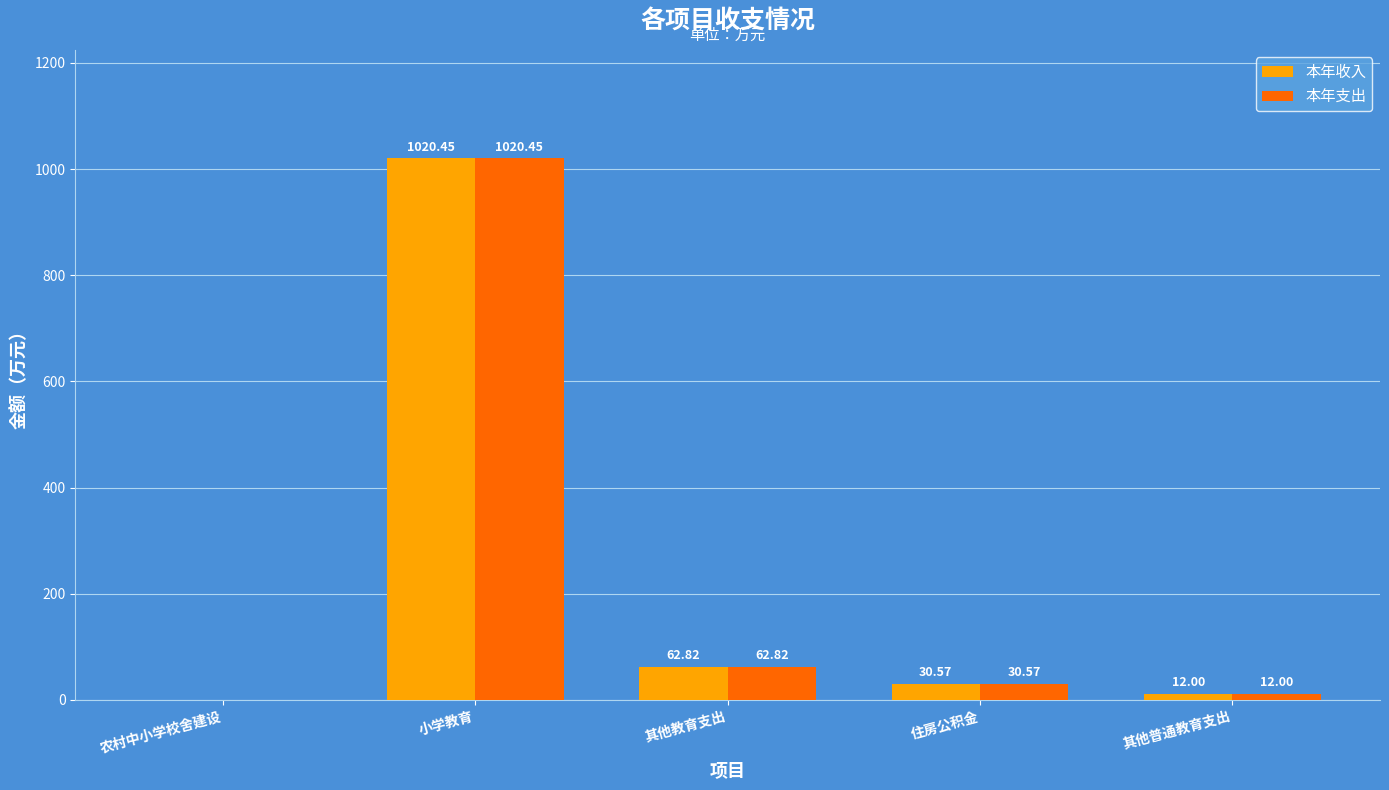

What is the sum of the 本年收入 values at 其他普通教育支出 and 农村中小学校舍建设?

12.0